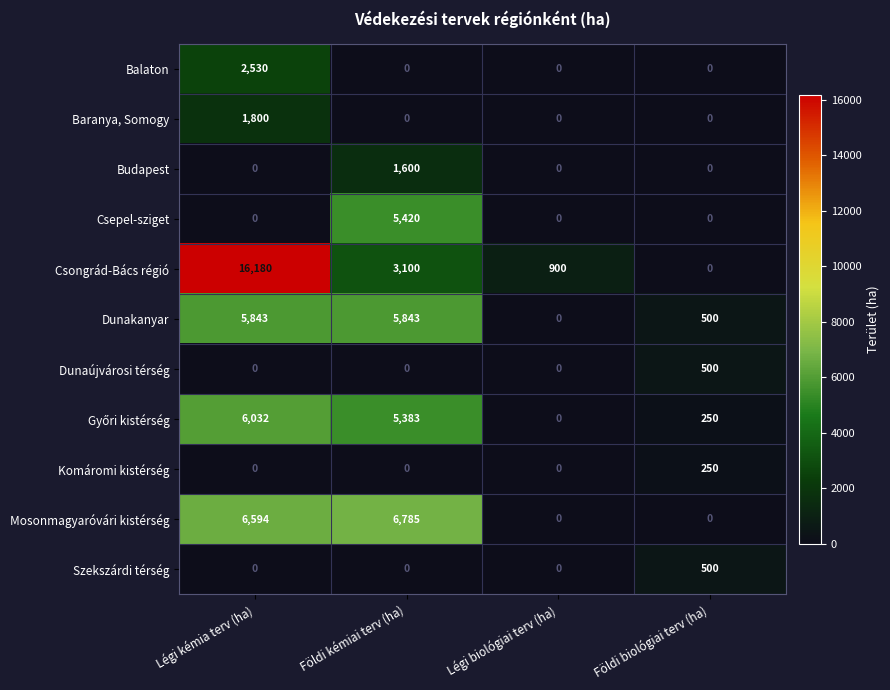

Count the number of data series in this chart.

11